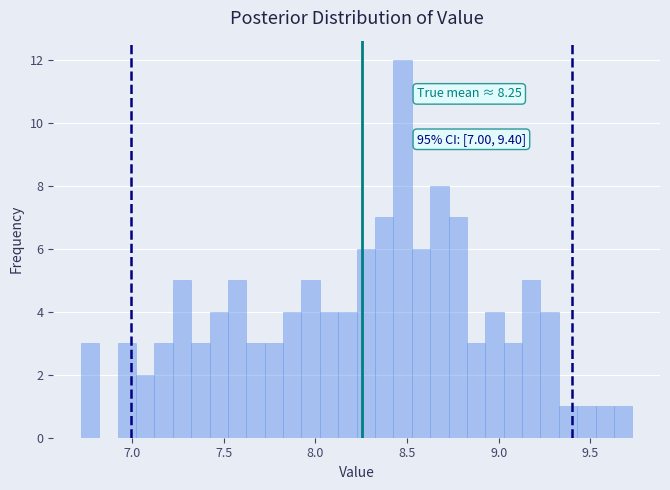

Read against the x-axis, roughly where is the centre of the tallest bar?

8.50